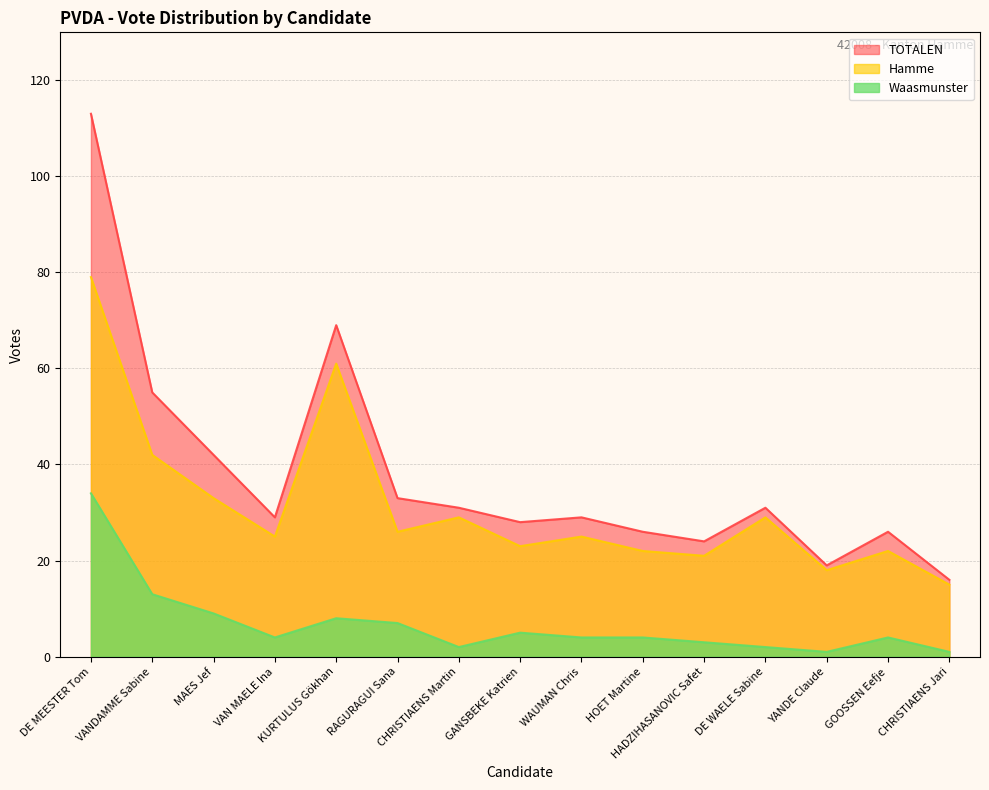

At which label does TOTALEN first exceed 29?

DE MEESTER Tom